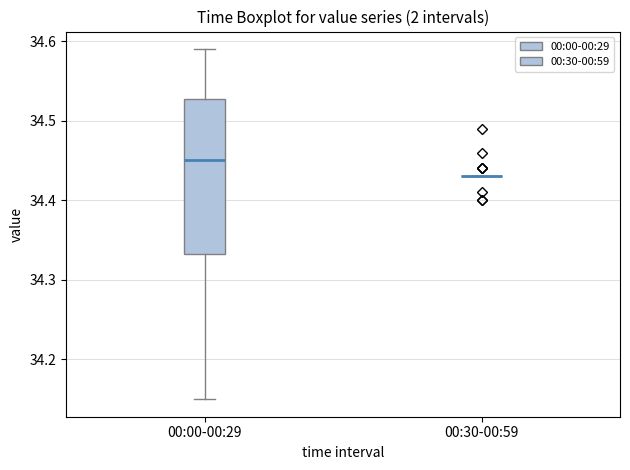

Reading left to right, transcribe this box plot: for each box, give where its median line is, the range the box spans, and where its two whiskers end, as read against the y-axis. The values are not printed on the chart, so give them approximately, as read against the axis.

00:00-00:29: median 34.45, box 34.33 to 34.53, whiskers 34.15 to 34.59
00:30-00:59: box collapsed to a line at 34.43, whiskers 34.43 to 34.43